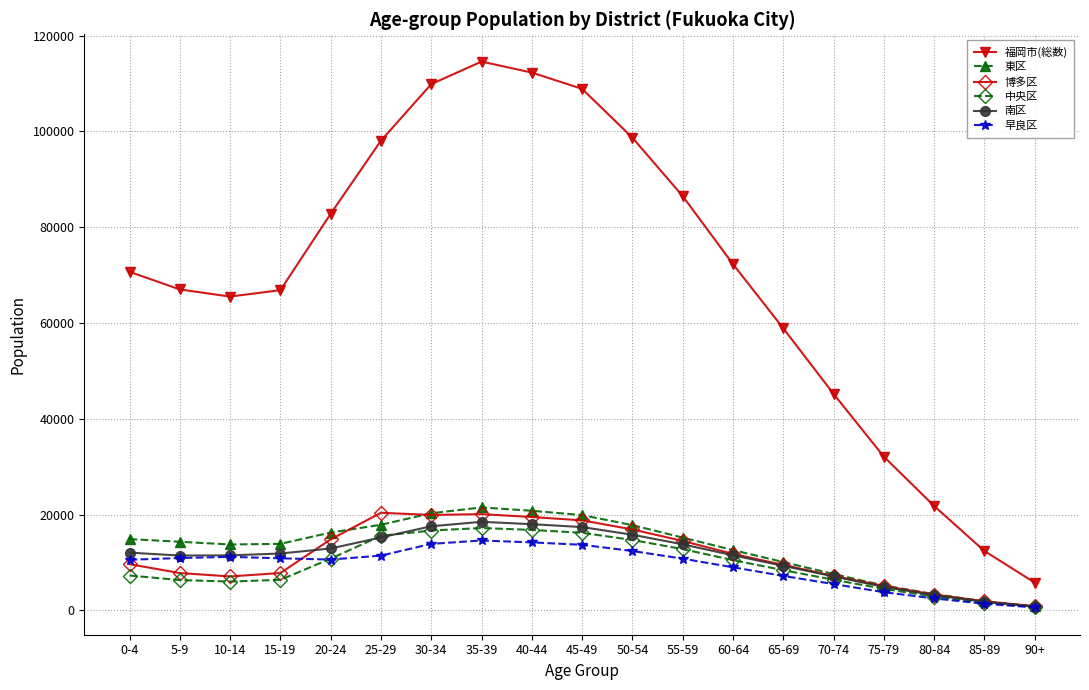

Which series has the widest spread of values?

福岡市(総数)